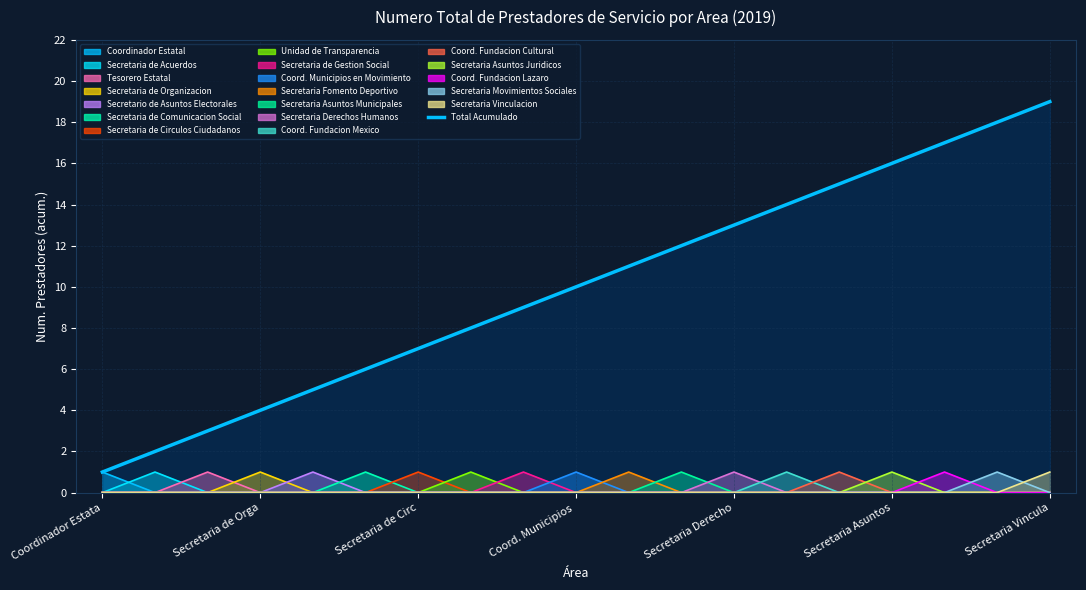

At which label does Coord. Municipios en Movimiento reach its peak?

Coord. Municipios 